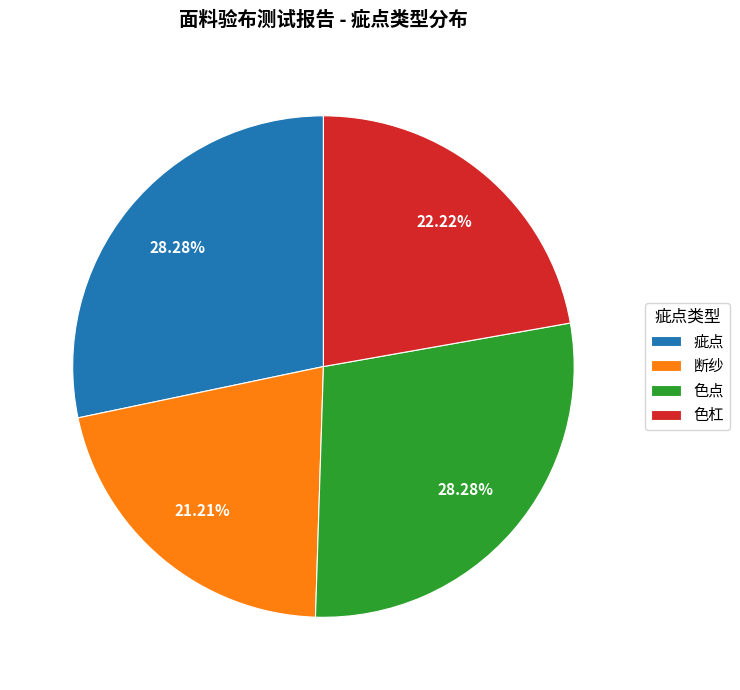

Count the number of slices in the pie.

4